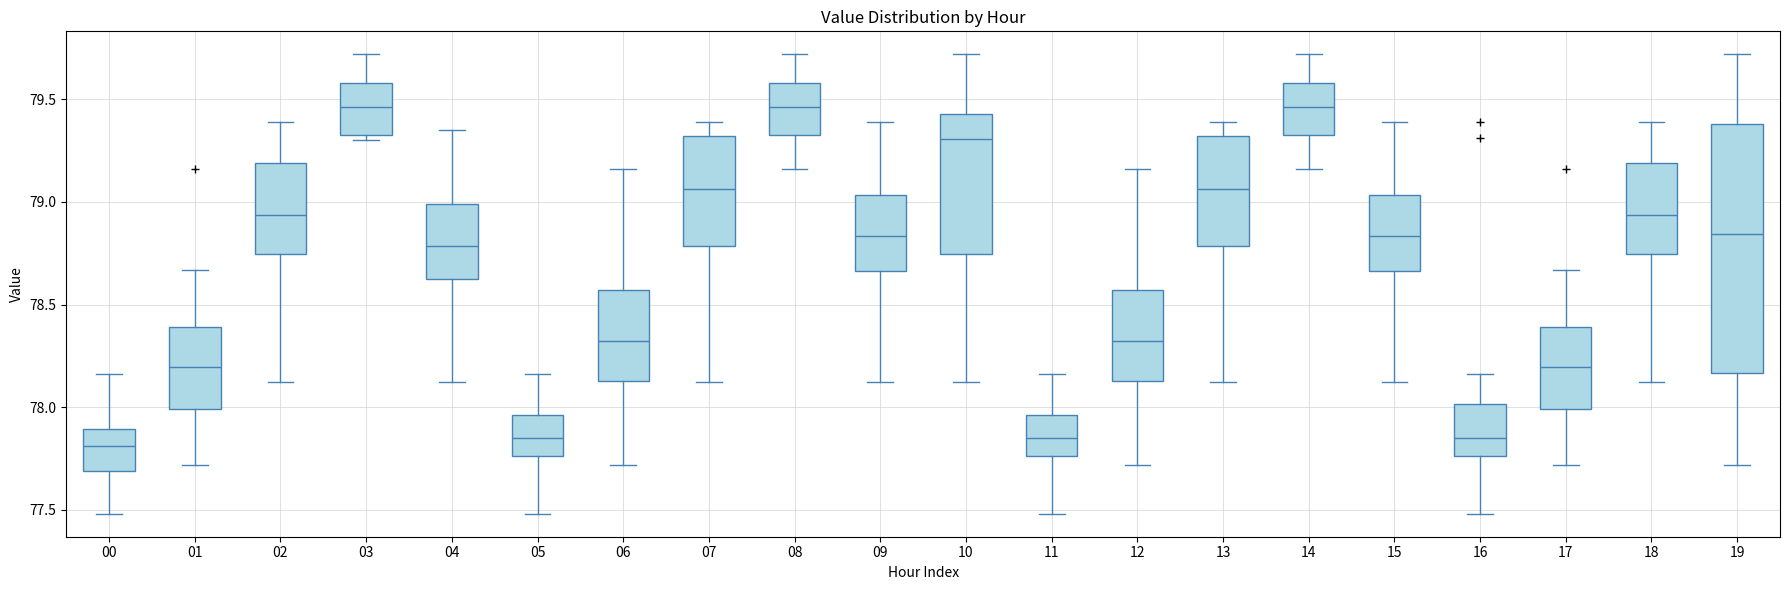

Where is the upper edge of the box at x = 12 on the y-axis? The values are not printed on the chart, so give them approximately, as read against the axis.

78.55